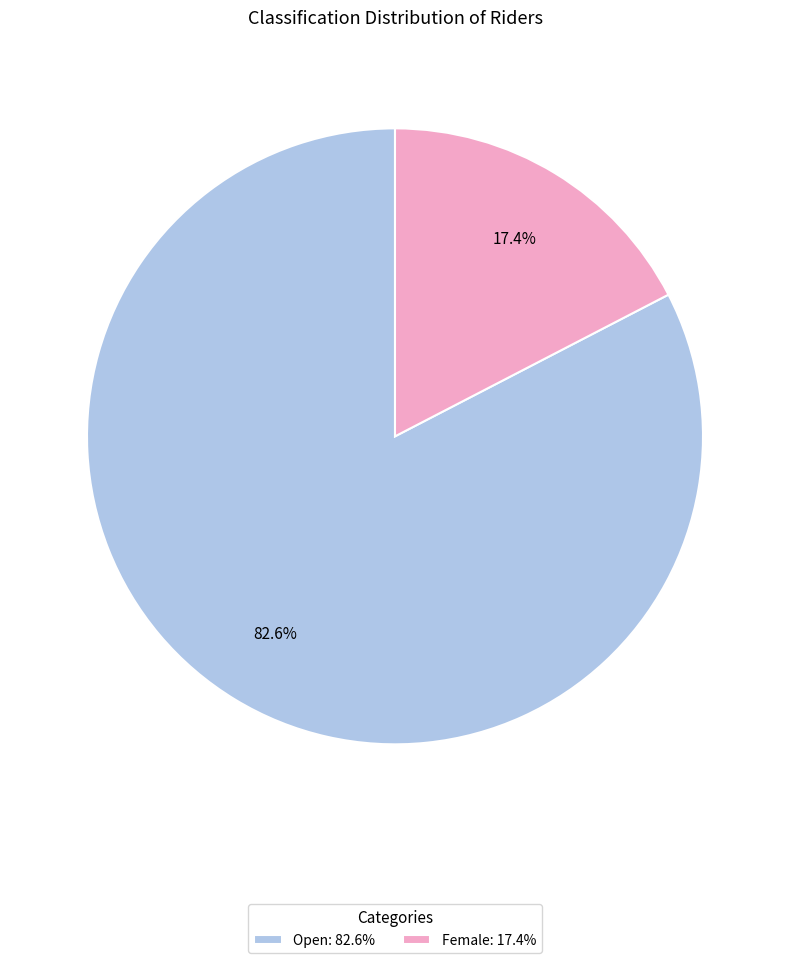

What percentage do Open and Female together represent?

100.0%